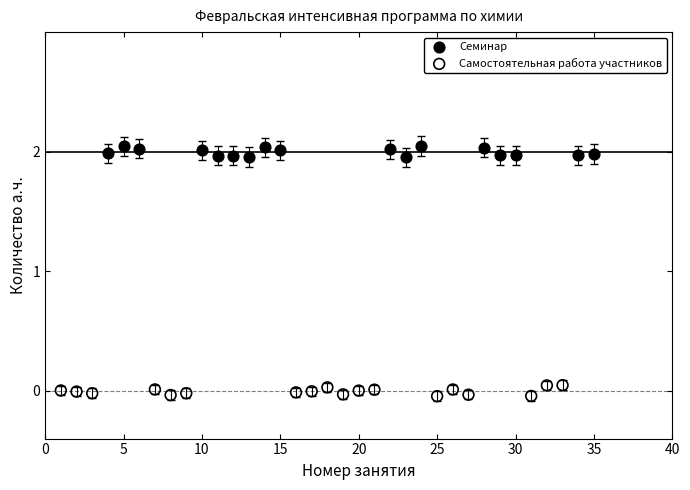

Which series reaches the maximum Y coordinate?

Семинар